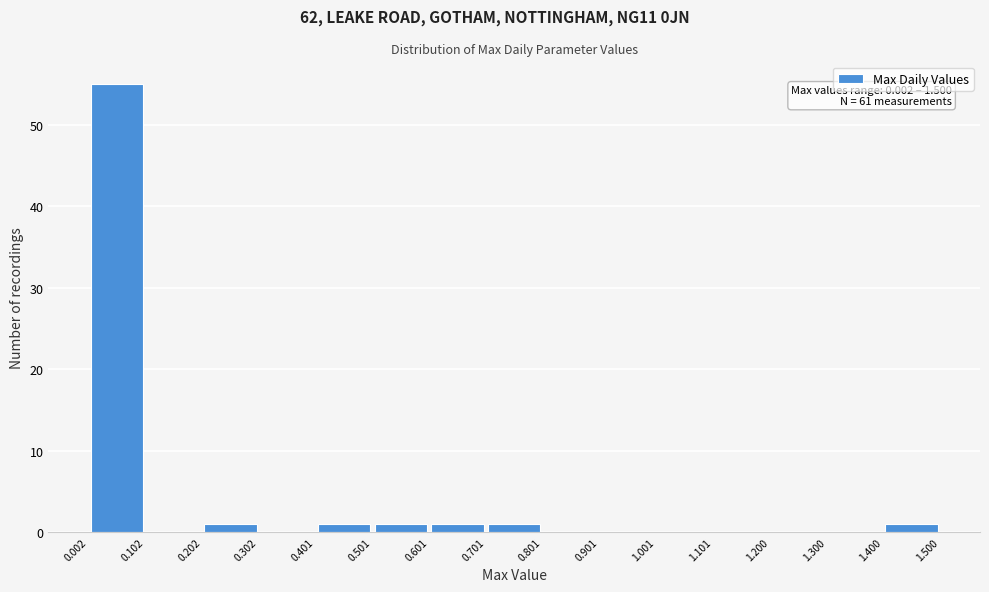

Over which range of the x-axis is the bar tallest?

0.002 to 0.102